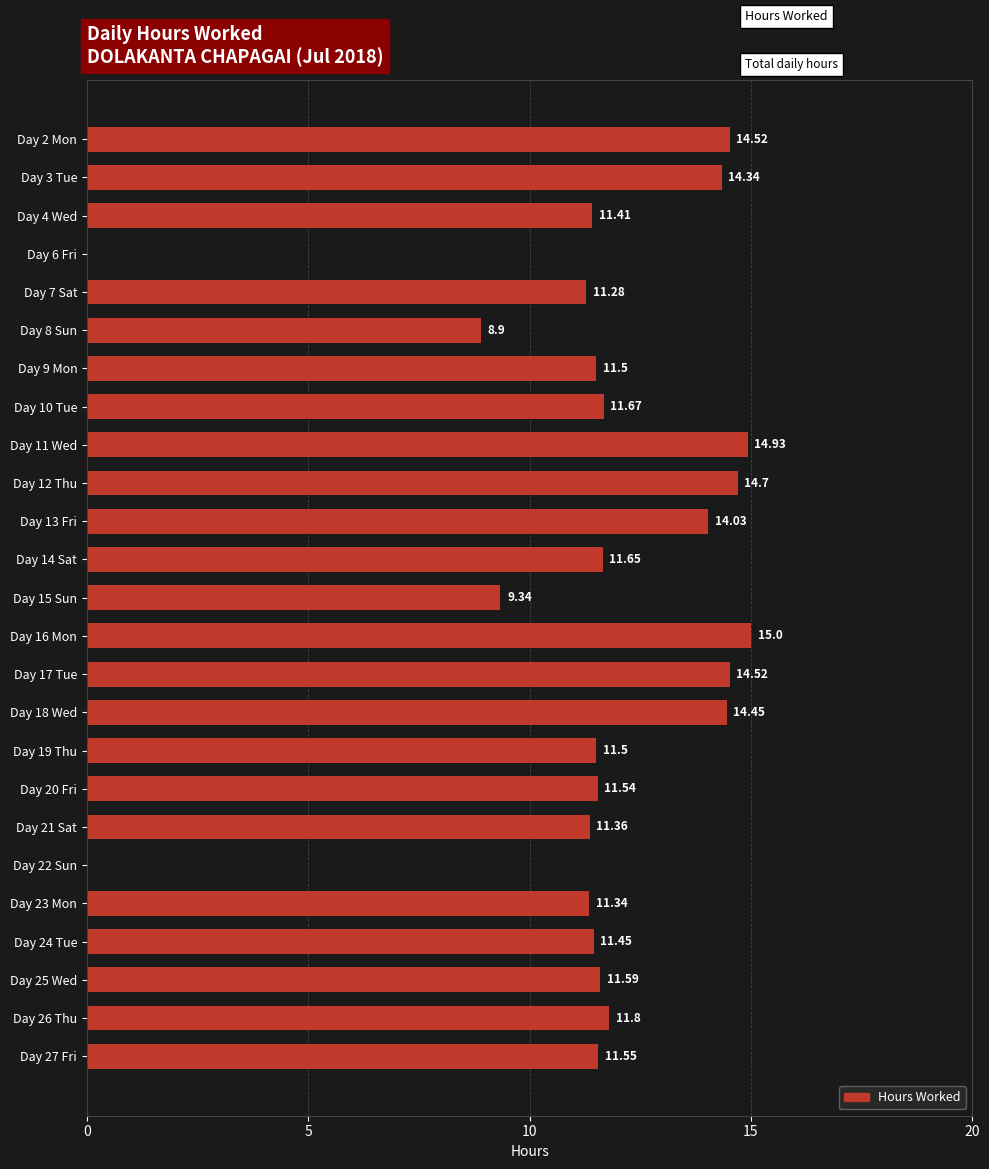

What is the sum of the values at Day 26 Thu and Day 21 Sat?

23.2